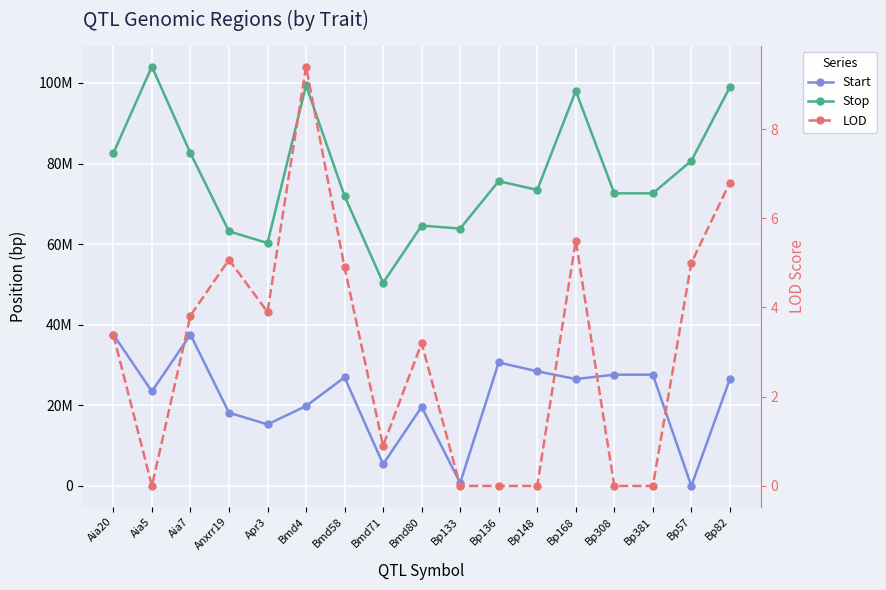

Which category has the highest value in the LOD series?

Bmd4